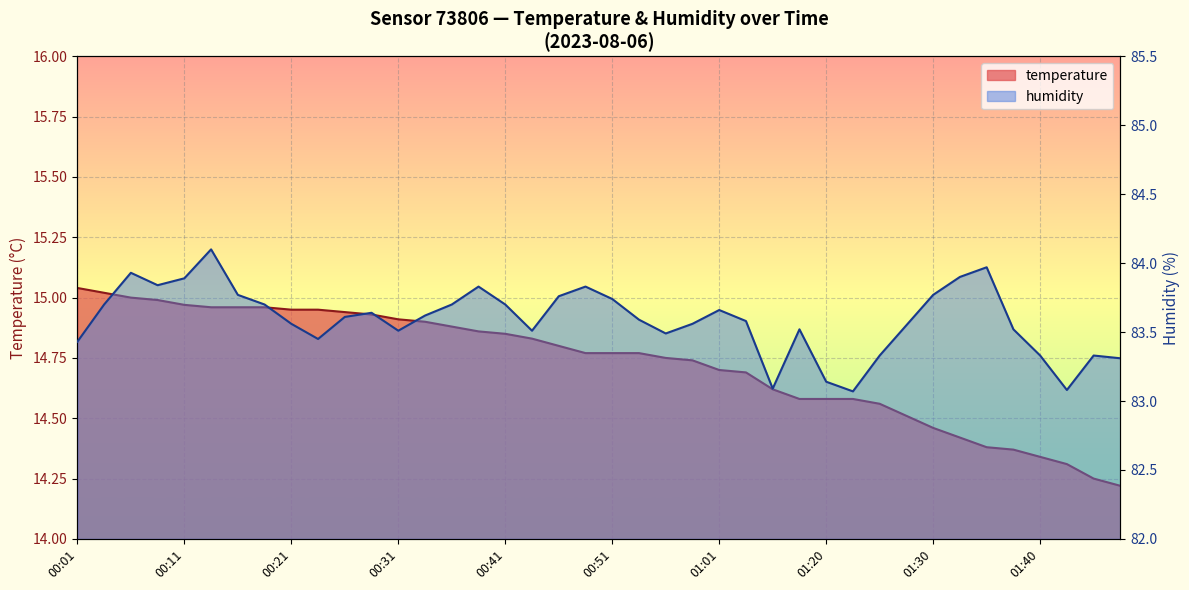

What is the approximate value of temperature at 00:11?

15.0